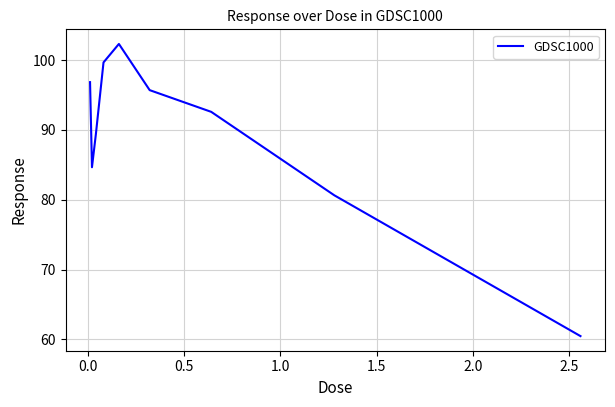

Does the chart have visible grid lines?

Yes